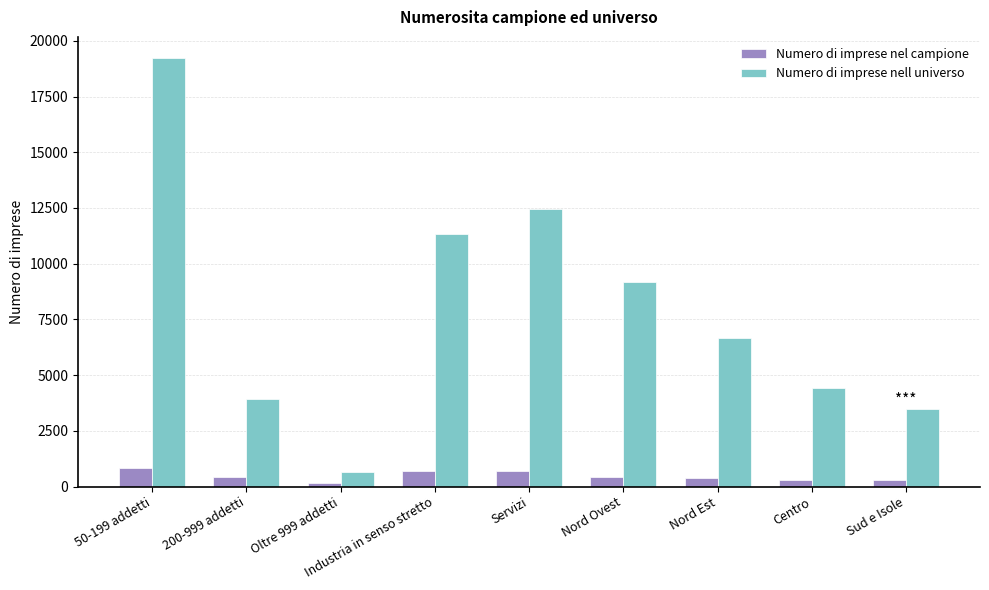

Which series has the largest total across all categories?

Numero di imprese nell universo